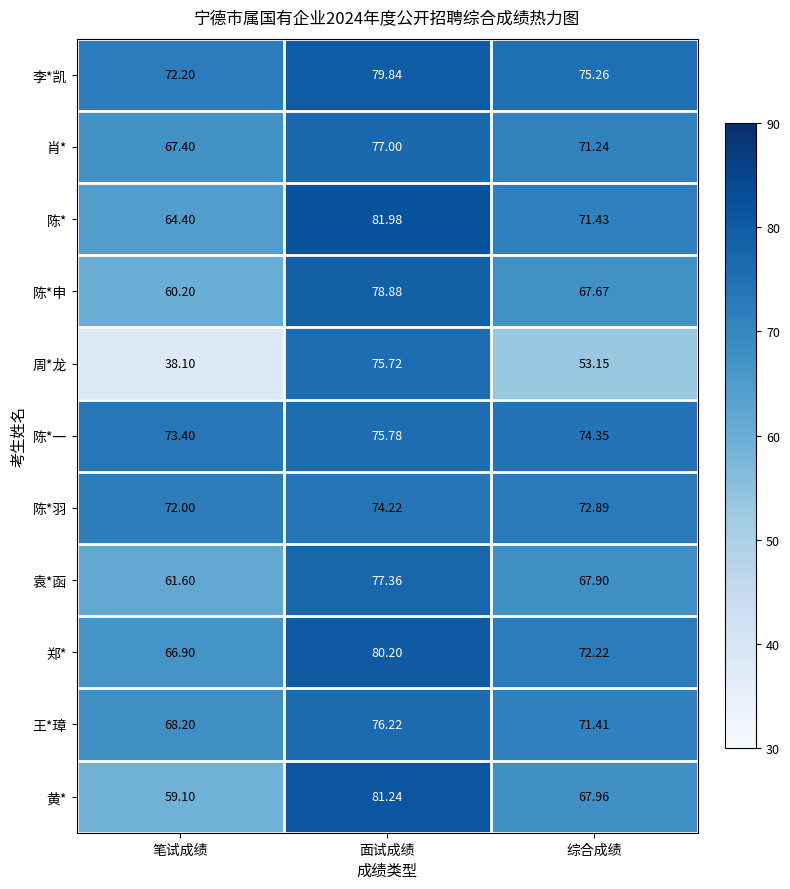

At which category does the chart reach its minimum across all series?

笔试成绩